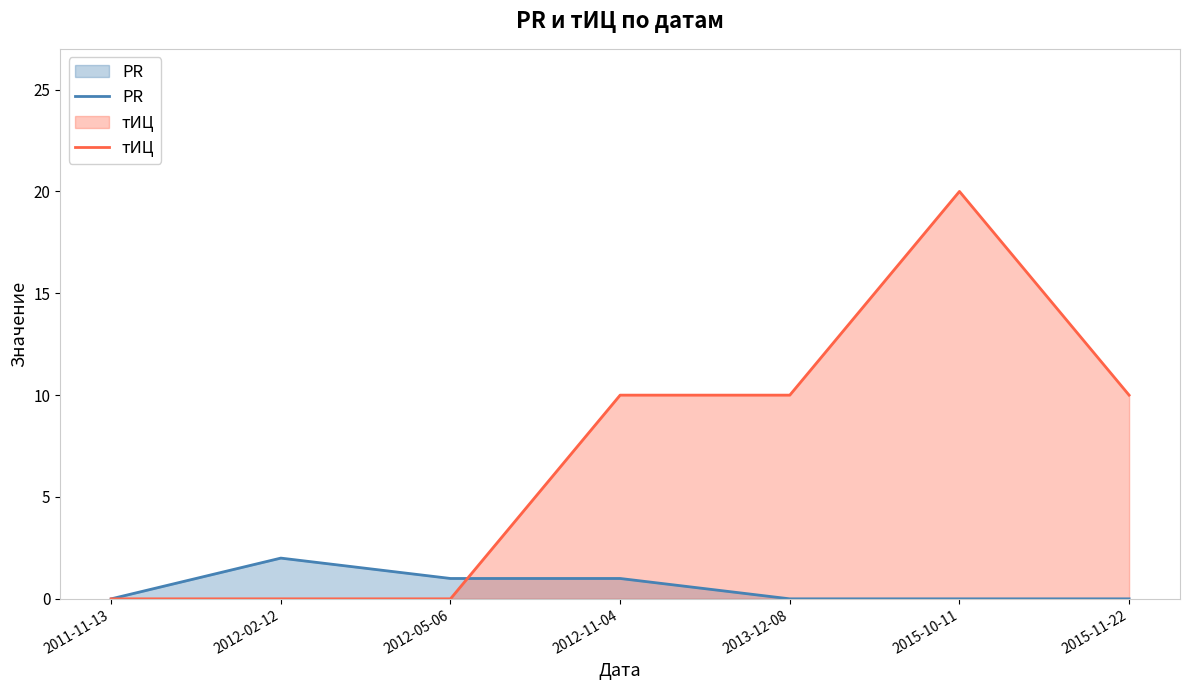

Is it true that тИЦ equals 10 at 2012-05-06?

False